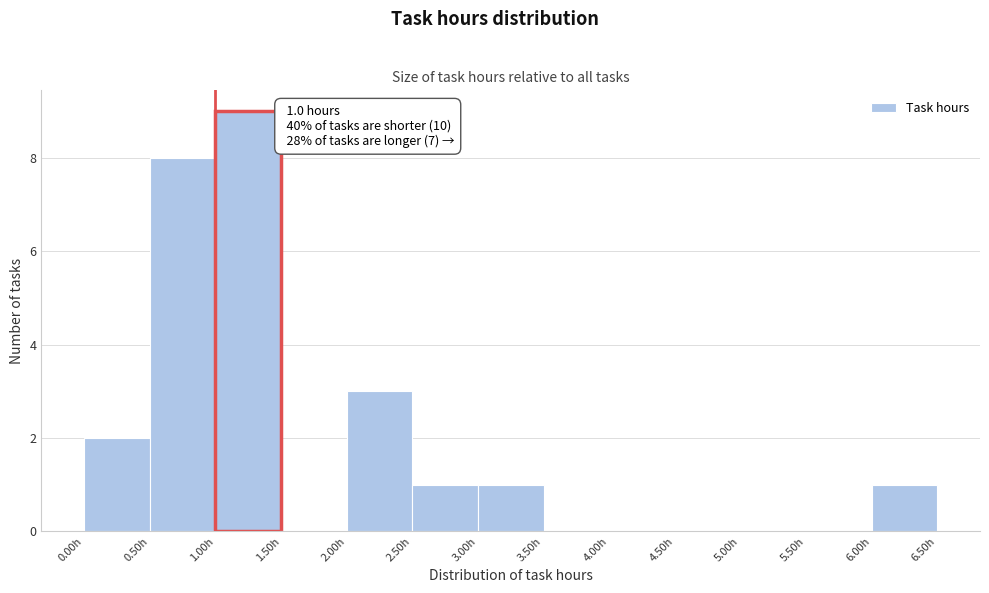

Which range on the x-axis has the tallest bar?

1.0 to 1.5